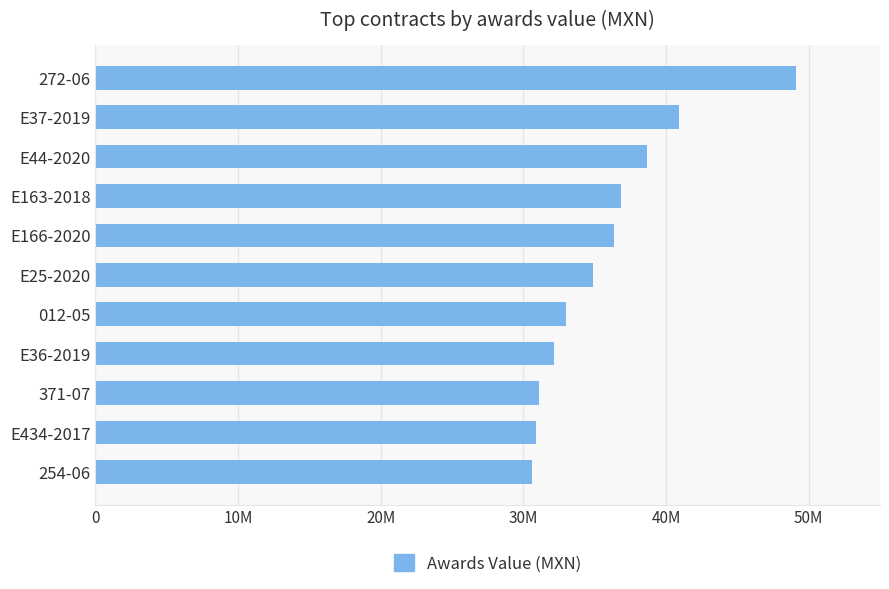

Count the number of categories in the chart.

11